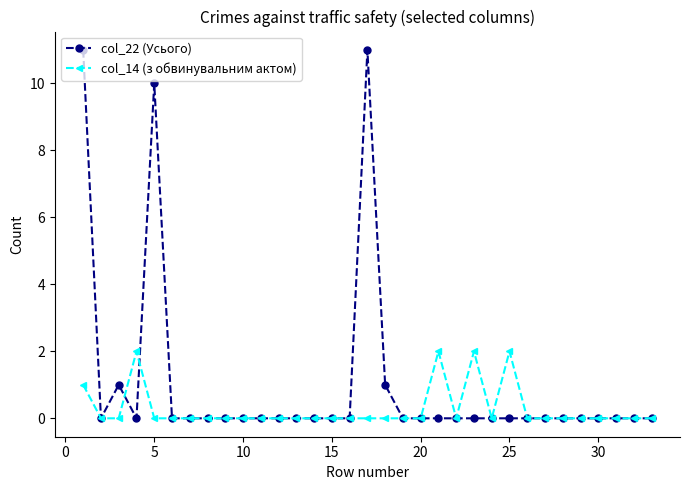

List the series in order of their peak value, highest first.

col_22 (Усього), col_14 (з обвинувальним актом)